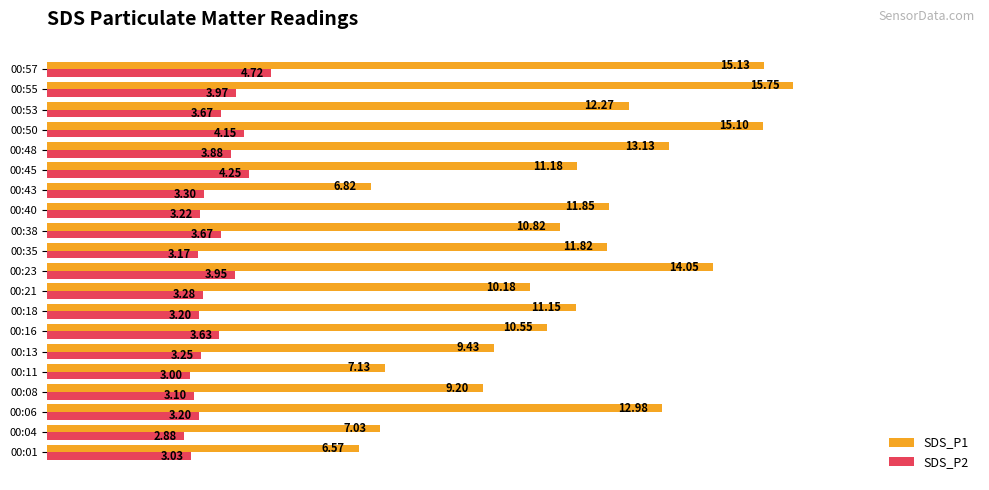

What is the difference between the maximum and minimum values in the SDS_P1 series?

9.2